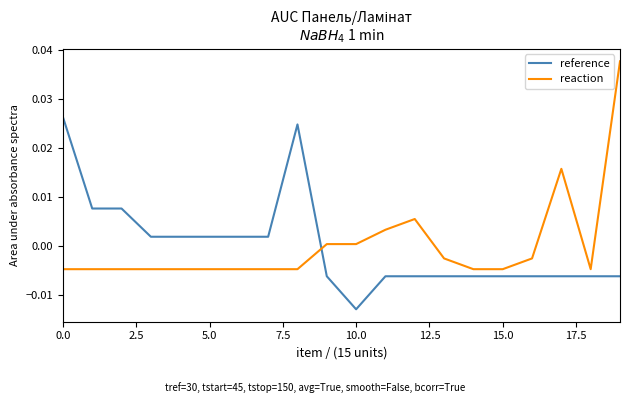

How many intersections are there between reference and reaction?

1